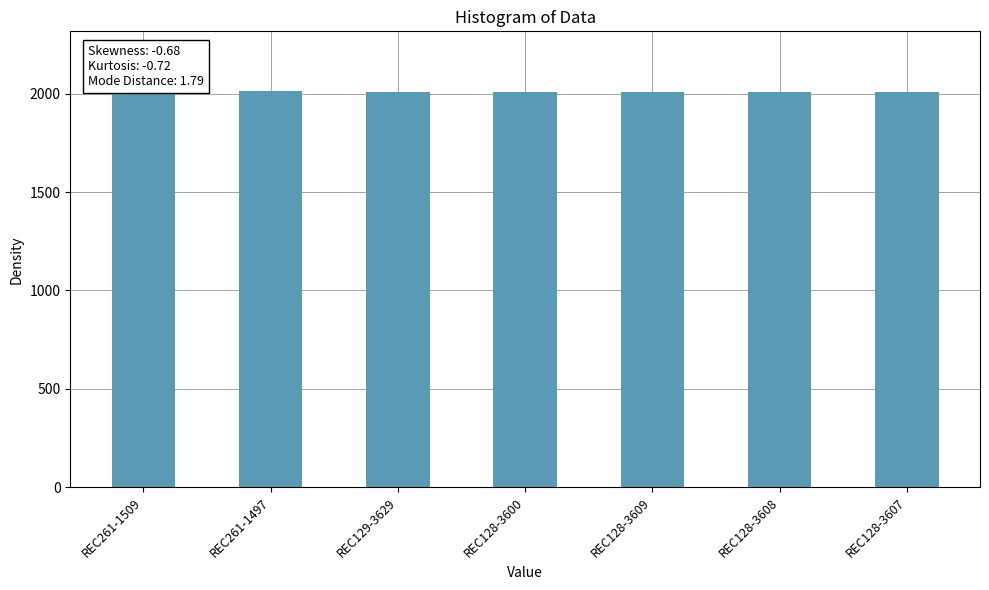

What is the smallest value displayed?

2006